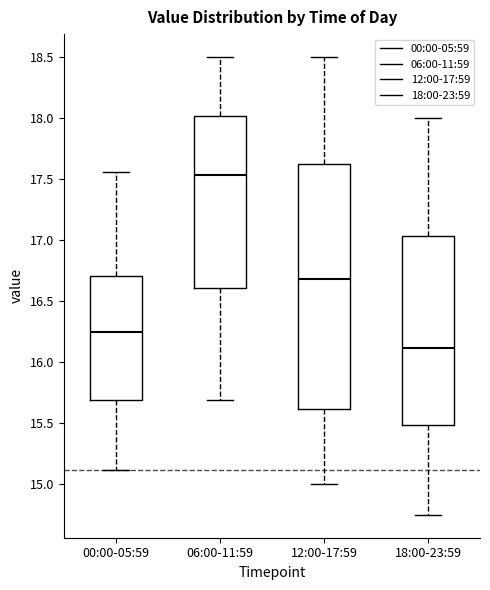

Reading left to right, read every box against the y-axis: the position of its median line, the range the box covers, and the ends of its whiskers. The values are not printed on the chart, so give them approximately, as read against the axis.

00:00-05:59: median 16.25, box 15.70 to 16.70, whiskers 15.10 to 17.55
06:00-11:59: median 17.55, box 16.60 to 18.00, whiskers 15.70 to 18.50
12:00-17:59: median 16.70, box 15.60 to 17.60, whiskers 15.00 to 18.50
18:00-23:59: median 16.10, box 15.50 to 17.05, whiskers 14.75 to 18.00